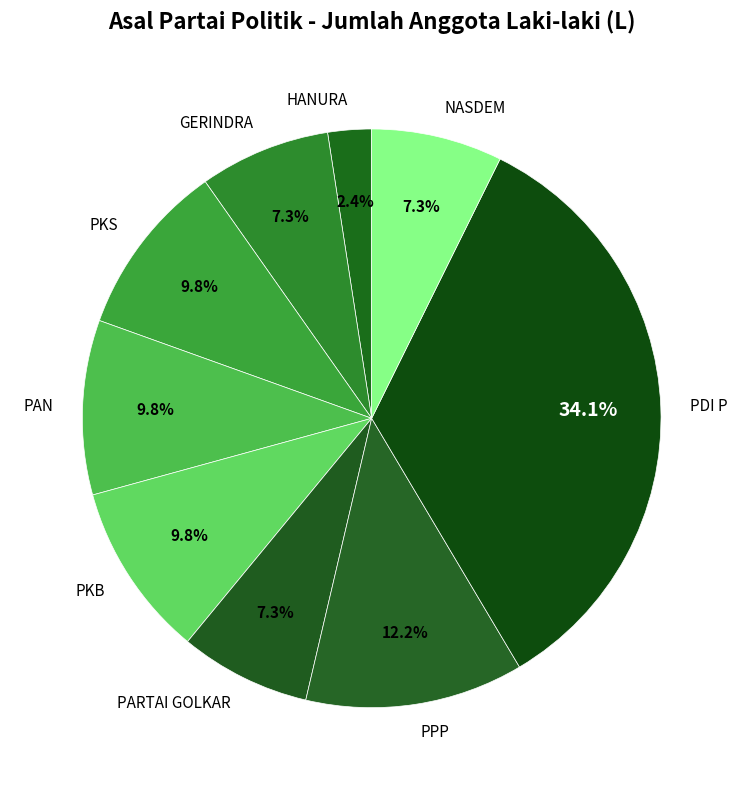

Between NASDEM and PPP, which is larger?

PPP